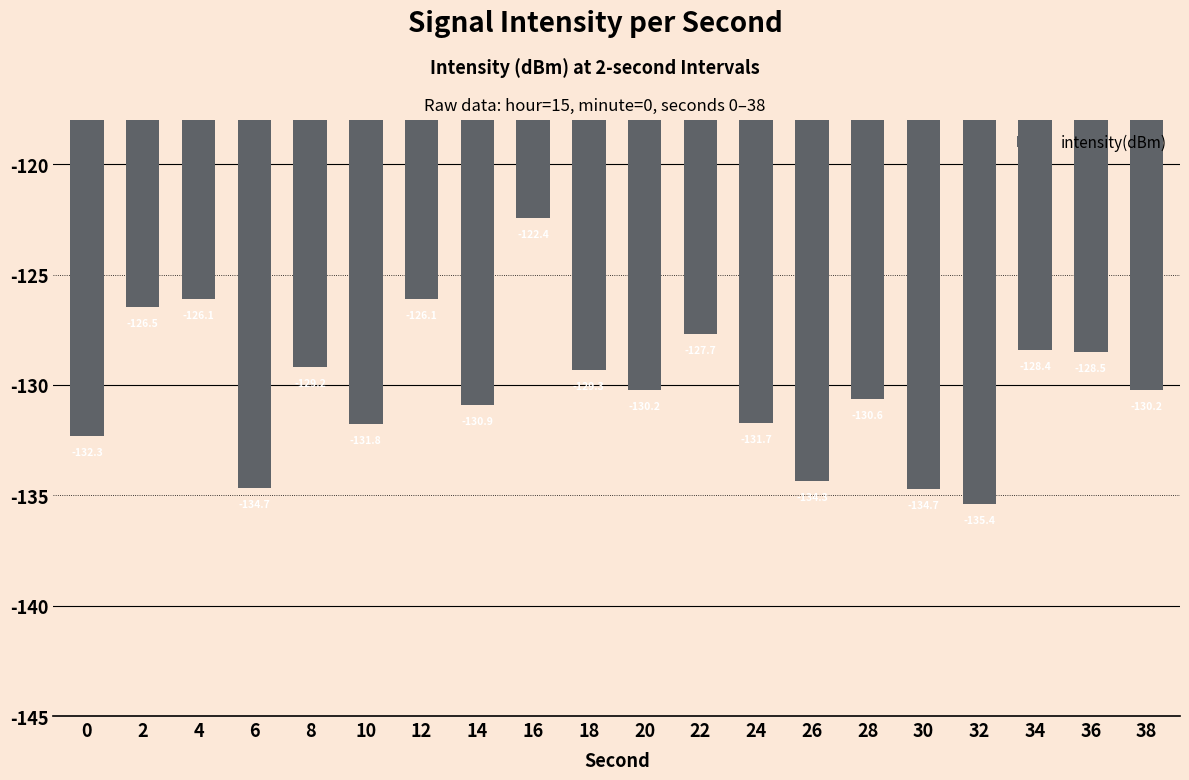

The chart shows a value of -215.6 at 38. True or false?

False